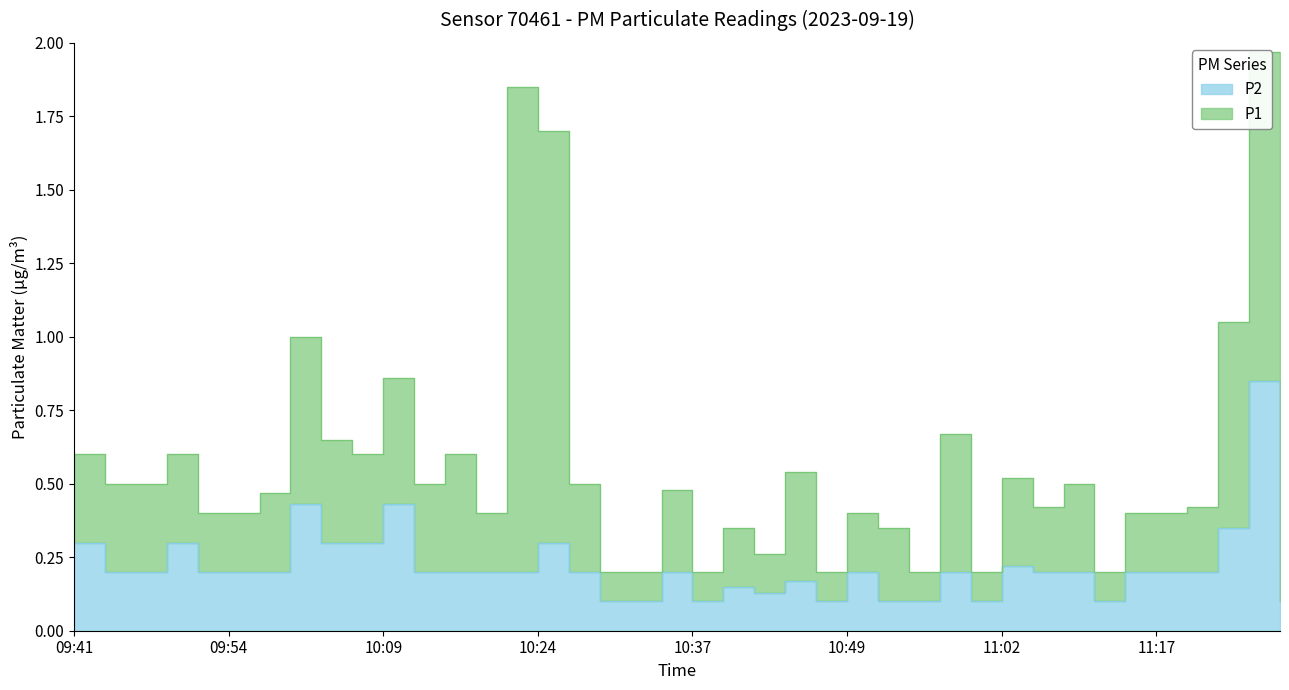

How many points are higher than both their immediate neighbors (excluding endpoints)?

11